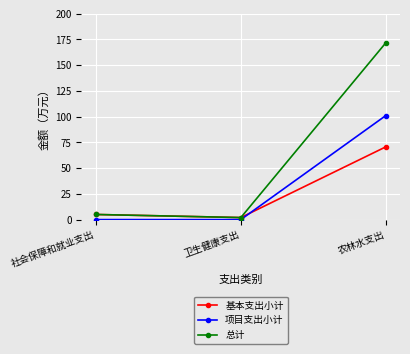

How many values in the 总计 series exceed 4?

2